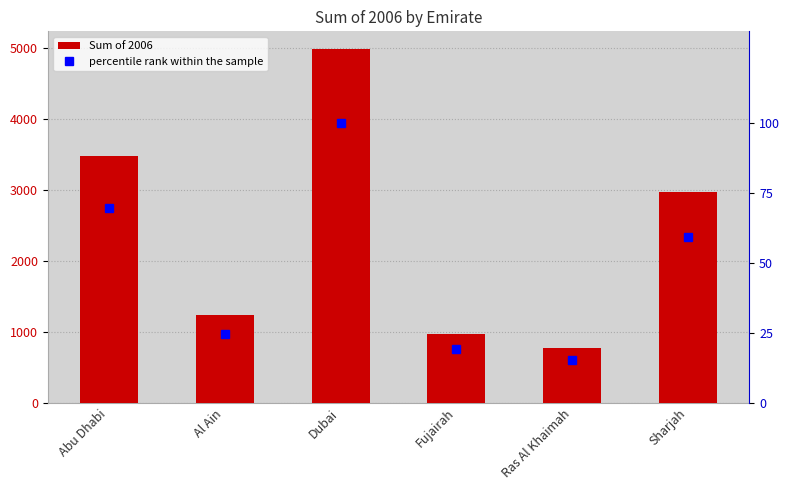

The percentile rank within the sample series shows 100.0 at Dubai. True or false?

True